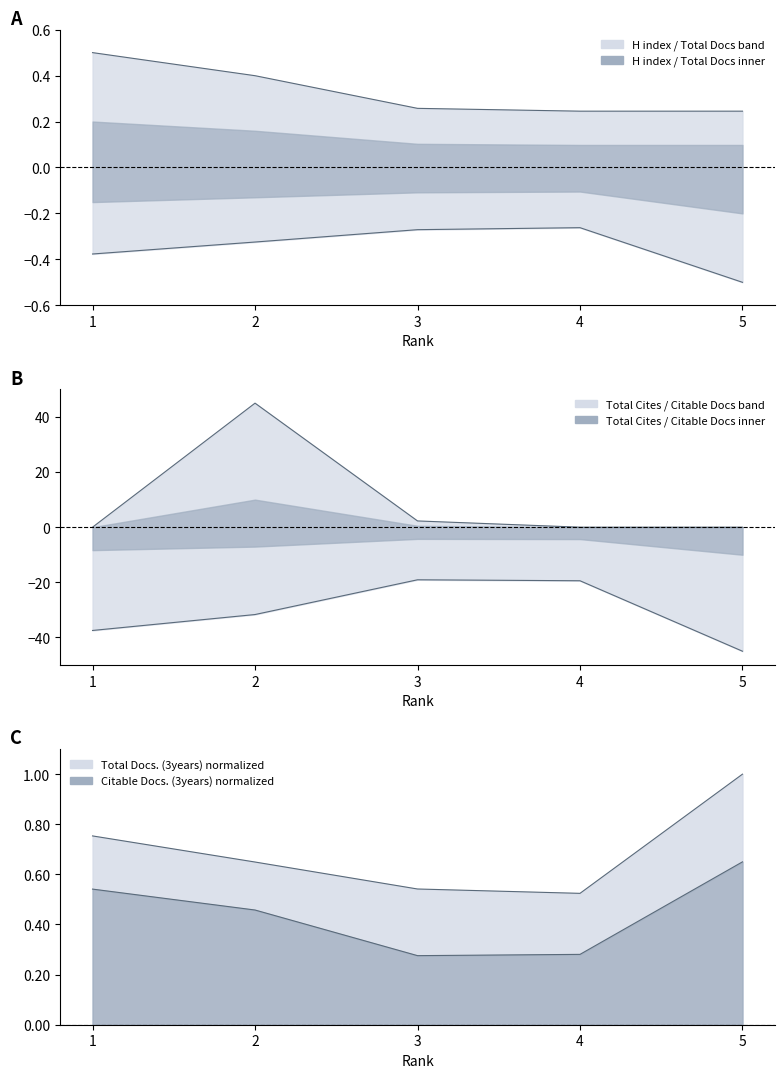

The value of Total Cites (3years) at 2 is 45.0. True or false?

True